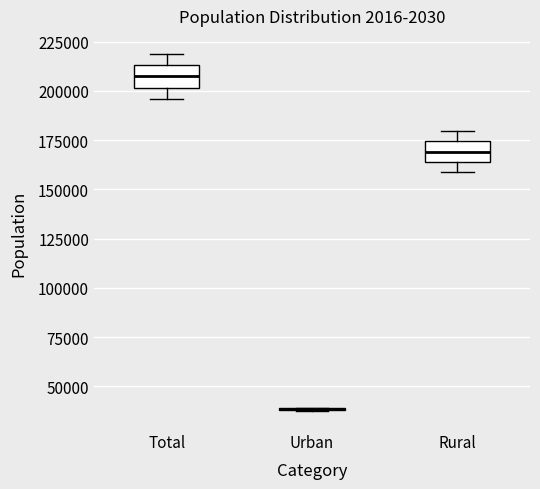

Reading left to right, read every box against the y-axis: the position of its median line, the range the box covers, and the ends of its whiskers. The values are not printed on the chart, so give them approximately, as read against the axis.

Total: median 205000, box 200000 to 215000, whiskers 195000 to 220000
Urban: box collapsed to a line at 40000, whiskers 35000 to 40000
Rural: median 170000, box 165000 to 175000, whiskers 160000 to 180000